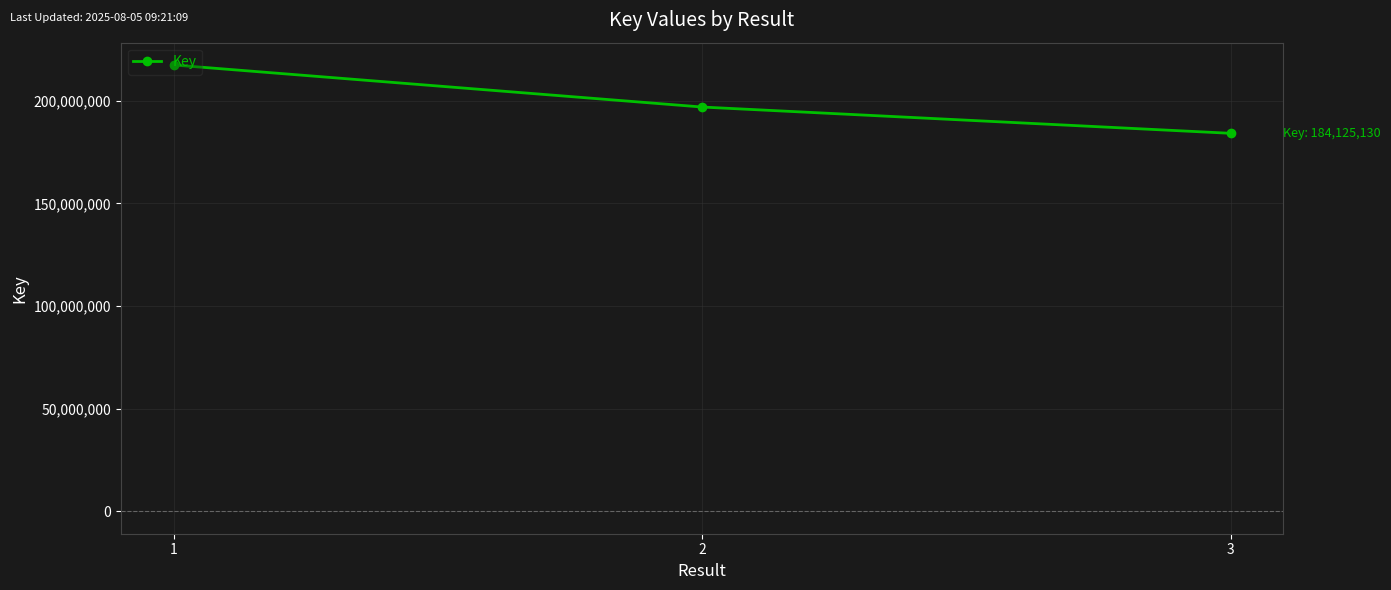

What is the minimum value shown in the chart?

184125130